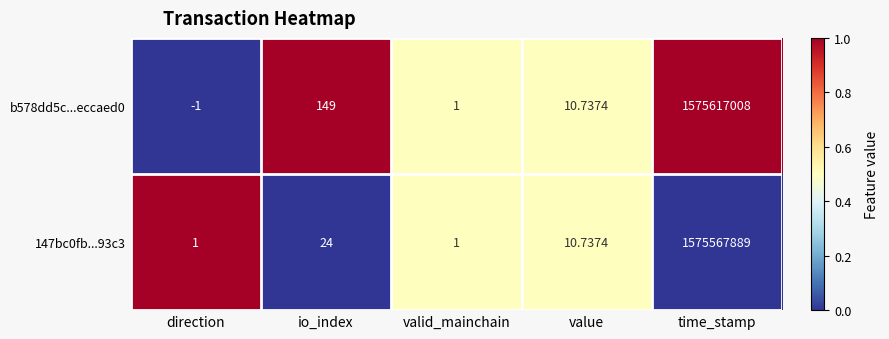

Which category has the highest value in the b578dd5c...eccaed0 series?

time_stamp